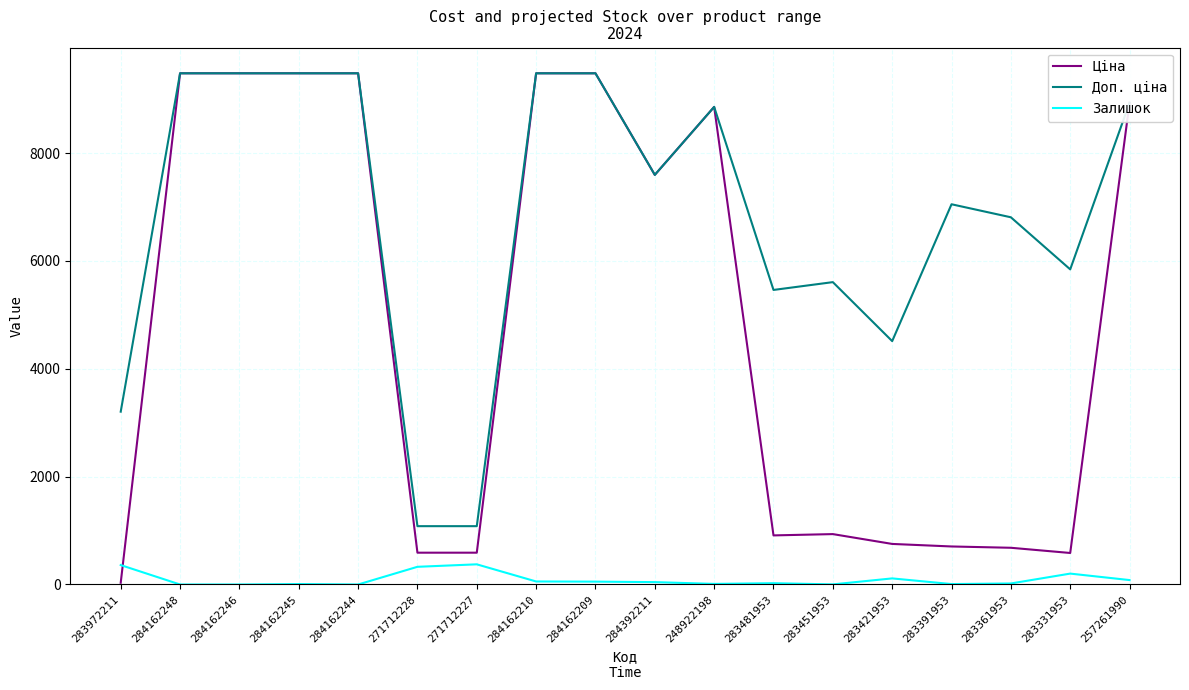

What is the difference between the maximum and minimum values in the Залишок series?

374.0